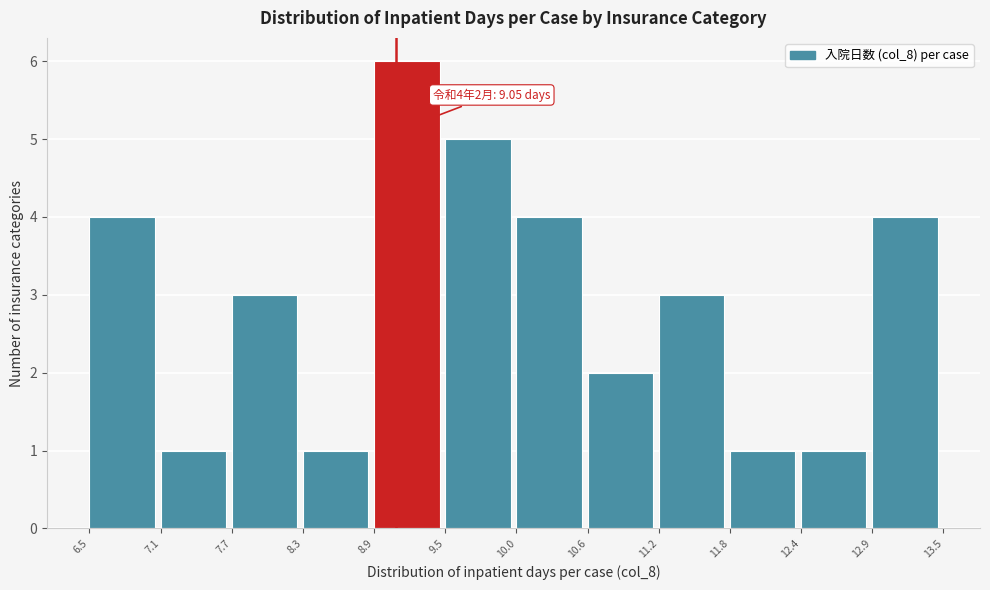

Over which range of the x-axis is the bar tallest?

8.9 to 9.5